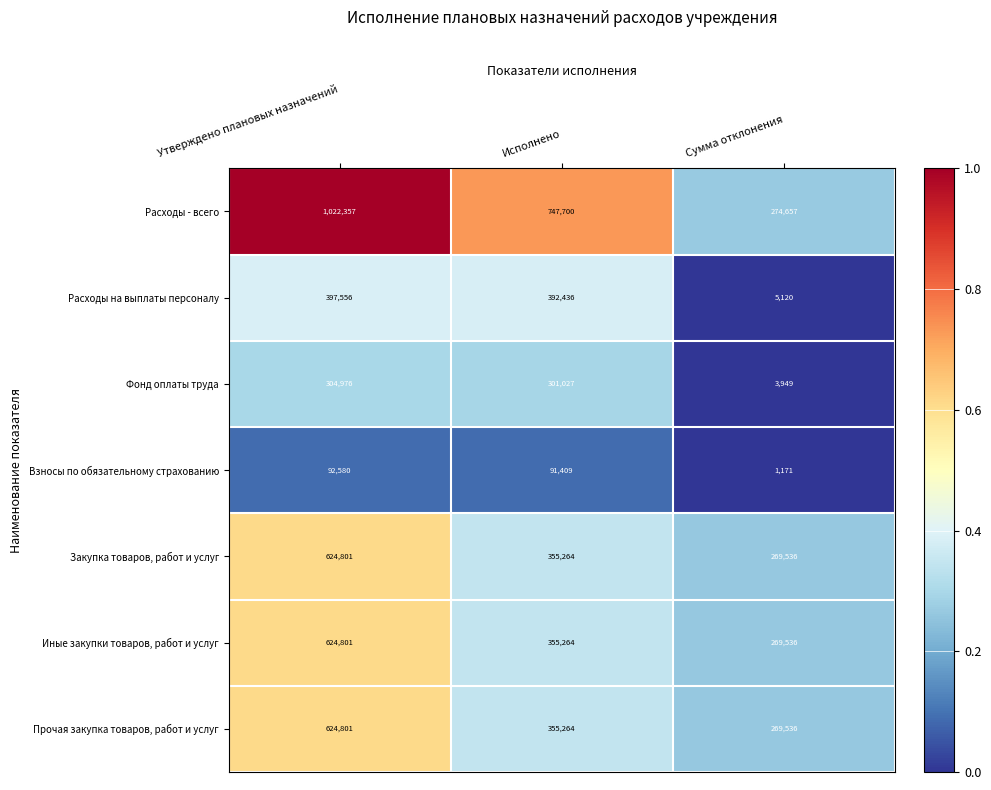

Which series has the largest total across all categories?

Расходы - всего